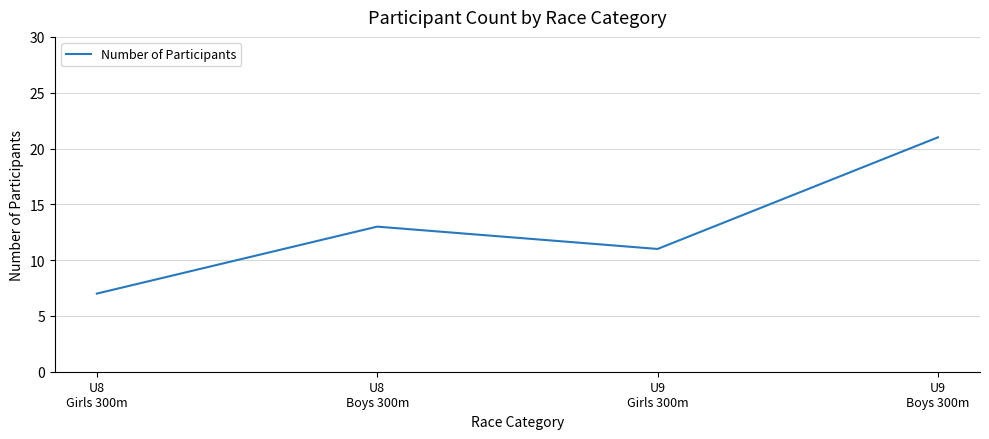

Where is the data nearest to the value 14?

U8
Boys 300m